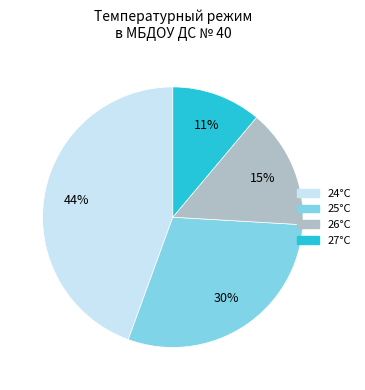

Is there any slice that represents more than half of the pie?

No